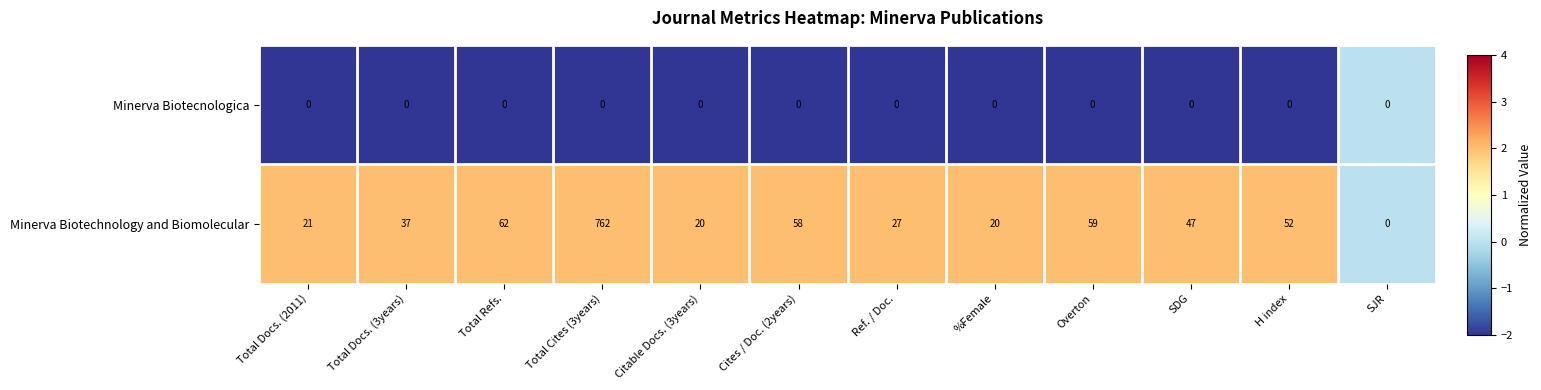

Reading right to left, list all the values displayed in this chart.

Minerva Biotecnologica: 0	0	0	0	0	0	0	0	0	0	0	0
Minerva Biotechnology and Biomolecular: 0	52	47	59	20	27	58	20	762	62	37	21